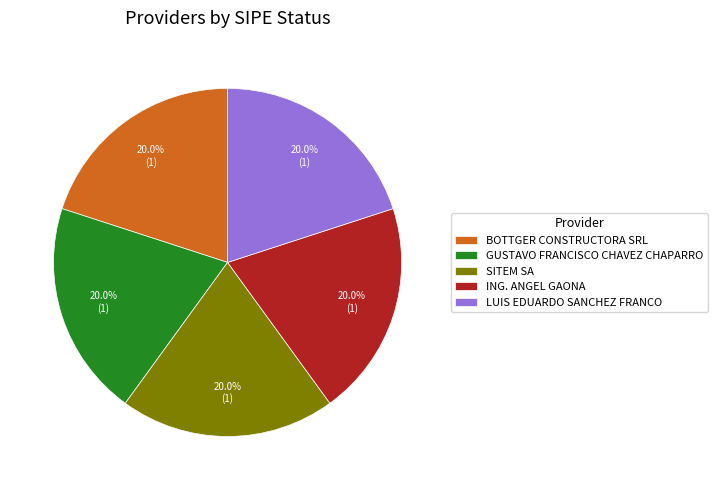

Count the number of slices in the pie.

5